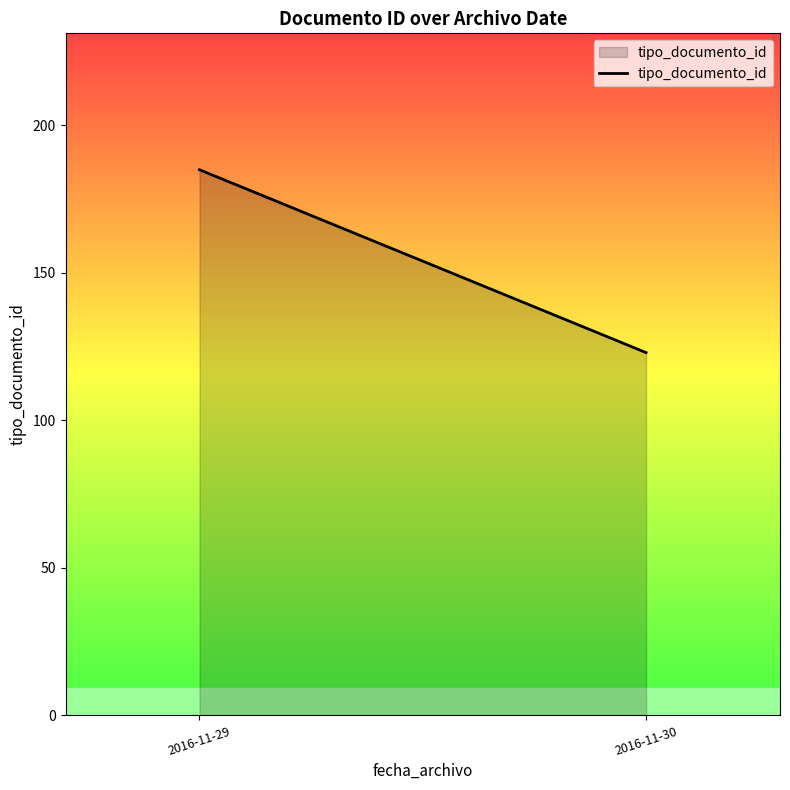

Reading right to left, extract all data points from this chart.

123	185